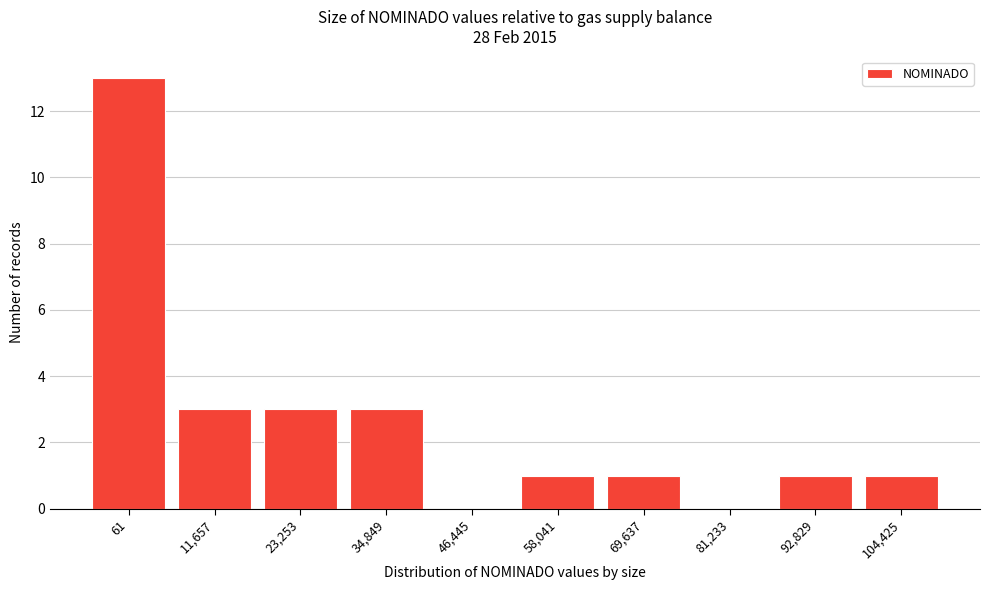

Reading right to left, transcribe all the data shown in this chart.

104,425=1	92,829=1	81,233=0	69,637=1	58,041=1	46,445=0	34,849=3	23,253=3	11,657=3	61=13